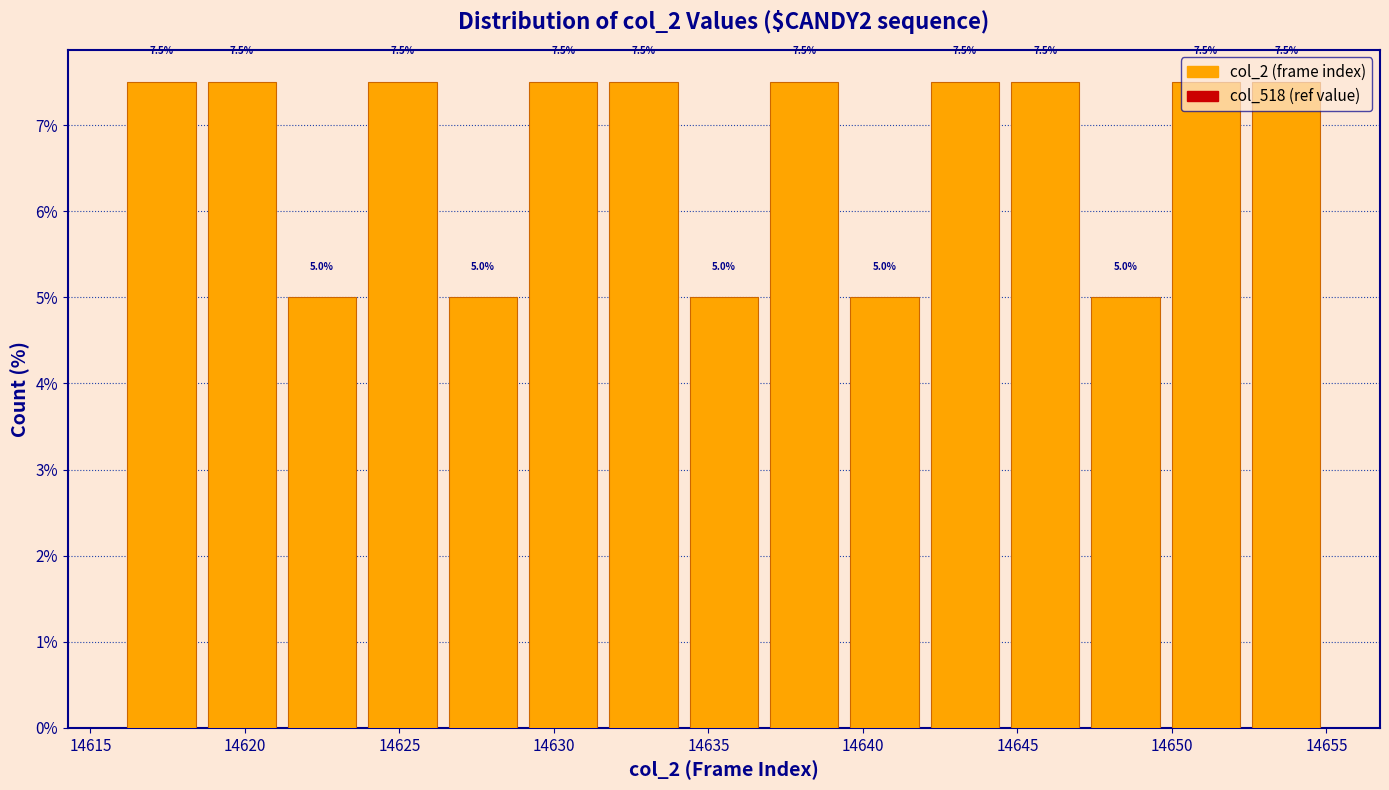

Reading left to right, list every bar in this chart as the range it spans on the x-axis followed by its height. The bar edges are not printed on the chart, so give them approximately, as read against the axis.

14616.0 to 14618.6: 7.5
14618.6 to 14621.2: 7.5
14621.2 to 14623.8: 5.0
14623.8 to 14626.4: 7.5
14626.4 to 14629.0: 5.0
14629.0 to 14631.6: 7.5
14631.6 to 14634.2: 7.5
14634.2 to 14636.8: 5.0
14636.8 to 14639.4: 7.5
14639.4 to 14642.0: 5.0
14642.0 to 14644.6: 7.5
14644.6 to 14647.2: 7.5
14647.2 to 14649.8: 5.0
14649.8 to 14652.4: 7.5
14652.4 to 14655.0: 7.5